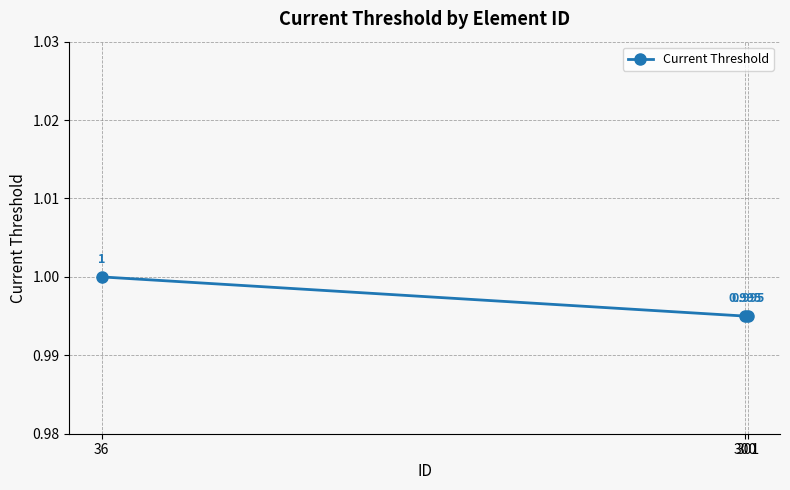

Is it true that the value at 300 is 1.0?

True